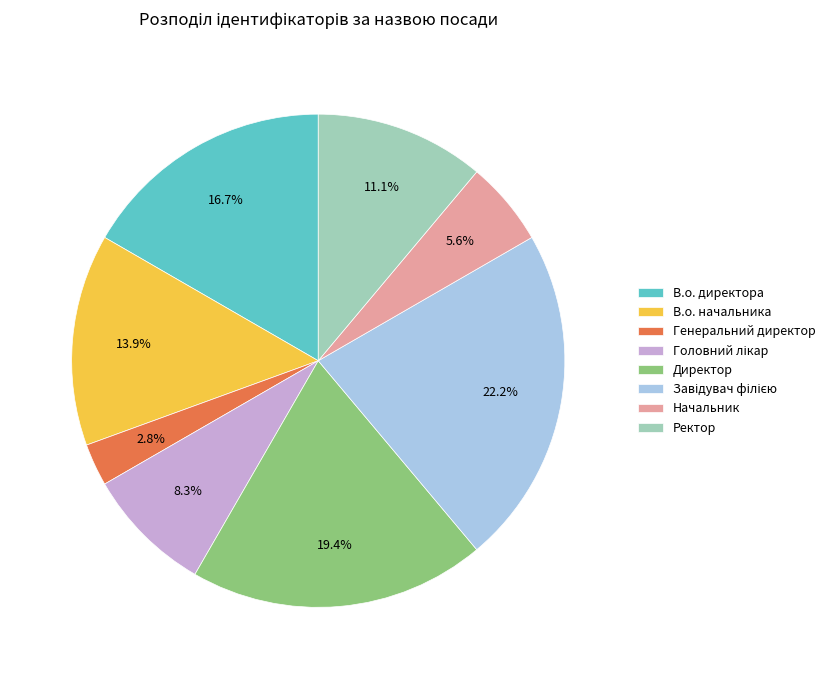

How many segments does this pie chart have?

8